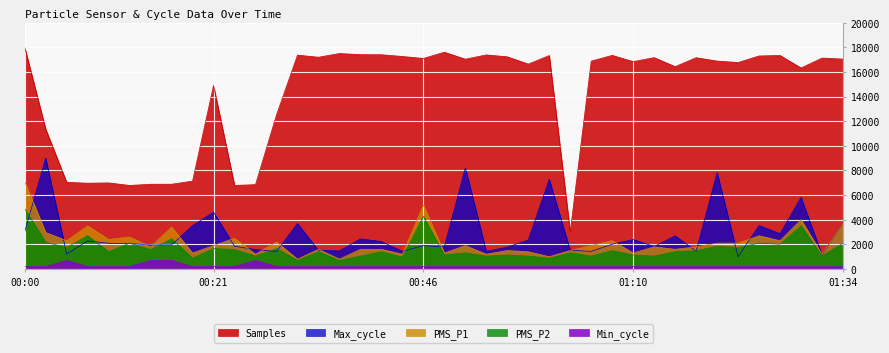

True or false: PMS_P2 and Min_cycle cross at least once.

False